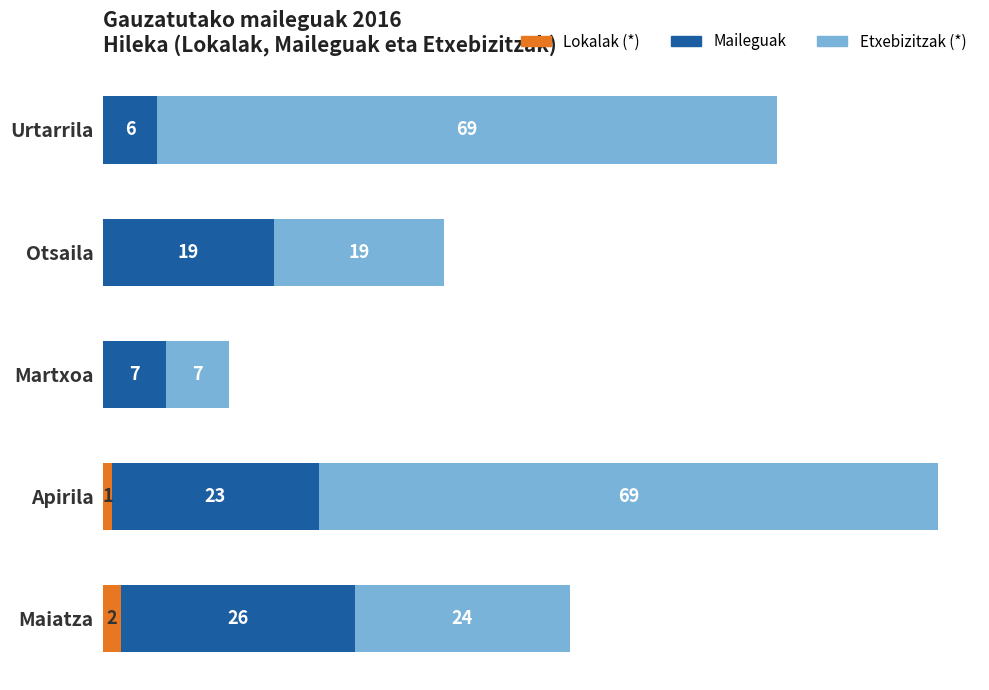

At which category is the sum across all series the highest?

Apirila